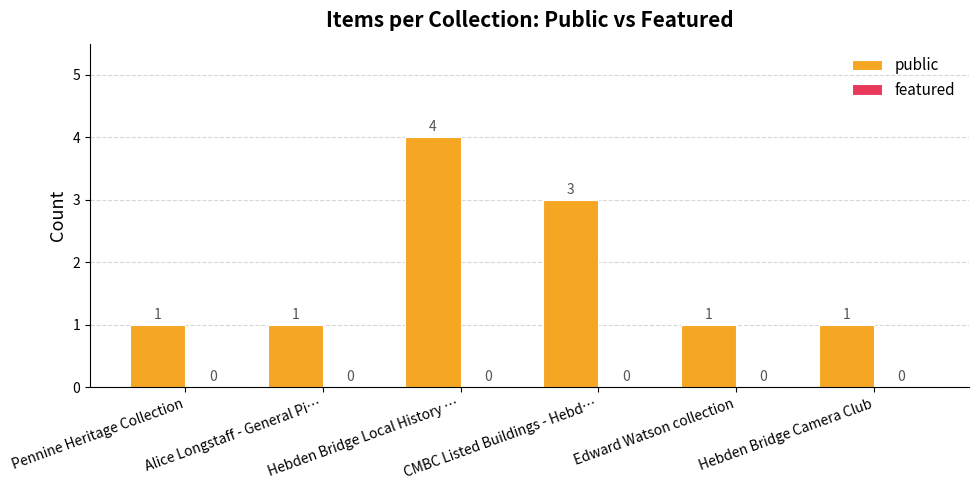

What is the maximum value shown in the chart?

4